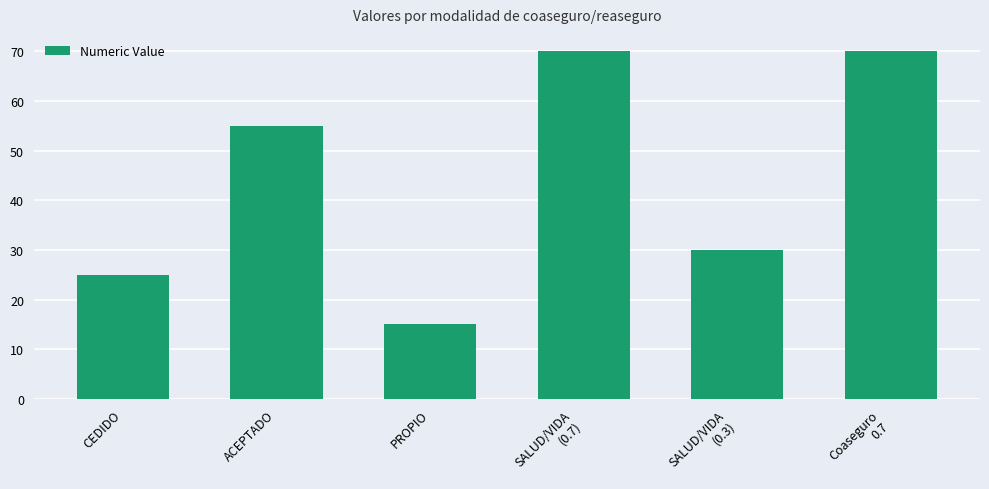

True or false: the data shows 21.0 at SALUD/VIDA
(0.7).

False